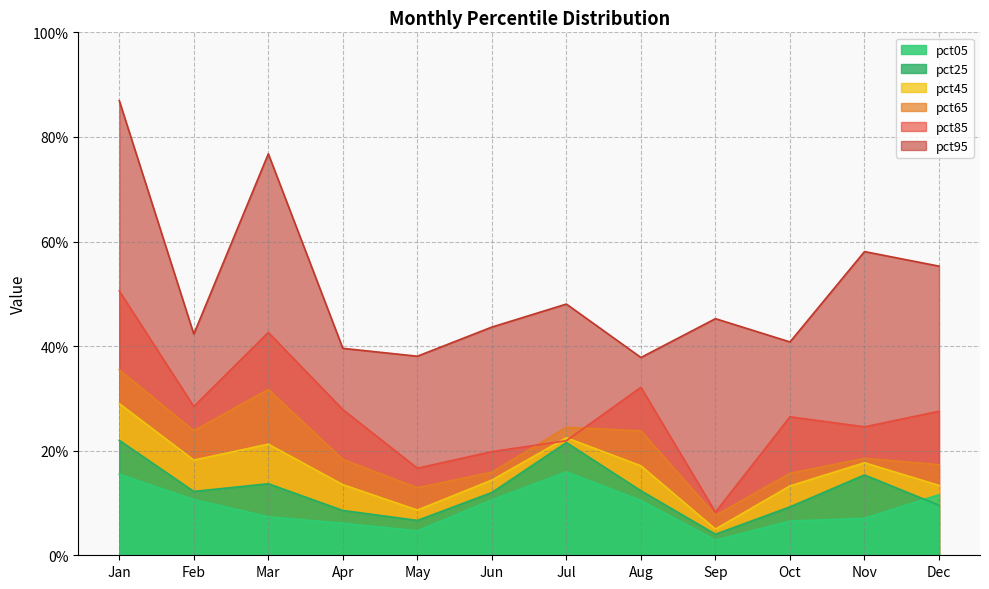

Where is the first local maximum for pct05?

Jul